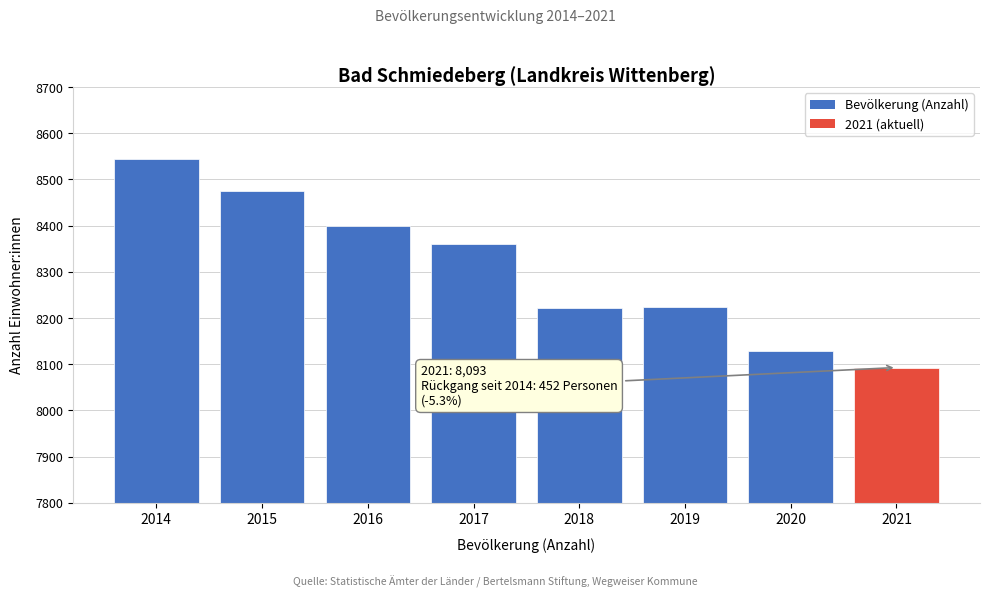

The chart shows a value of 8399 at 2016. True or false?

True